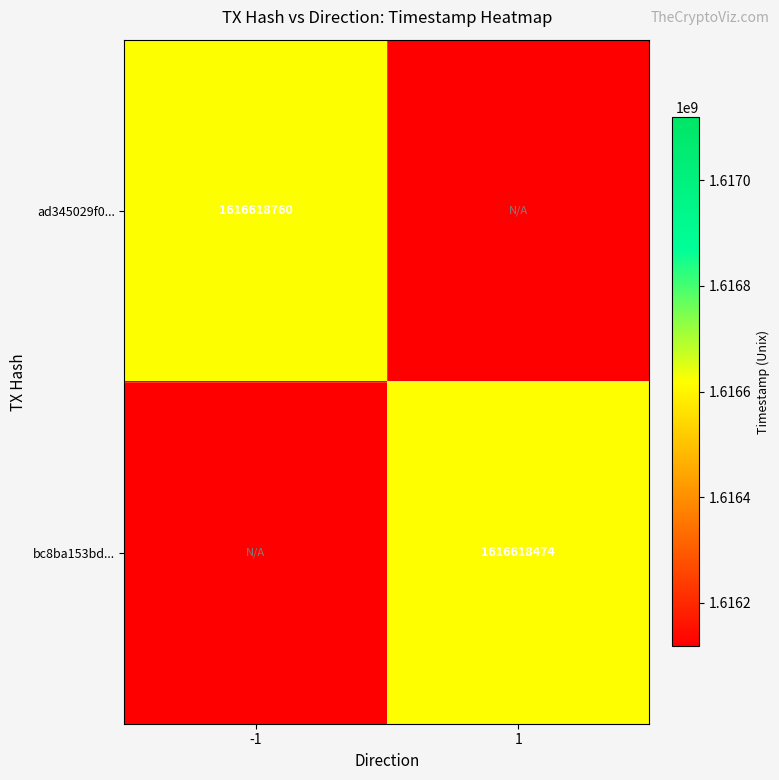

Is it true that ad345029f0... equals 1616618760 at -1?

True